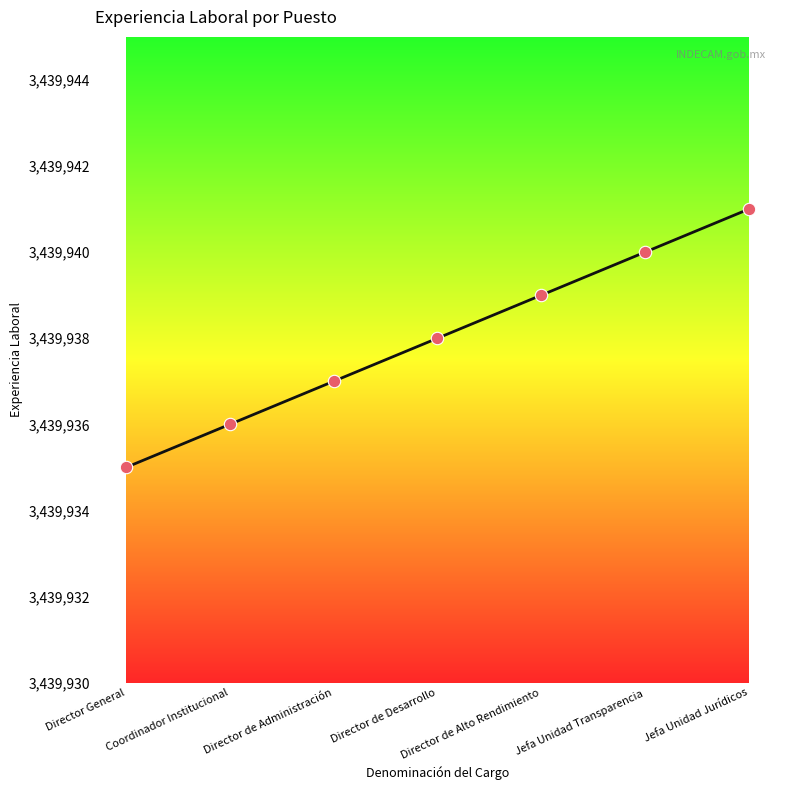

Approximately how many times larger is the value at Director General compared to Director de Administración?

1.0